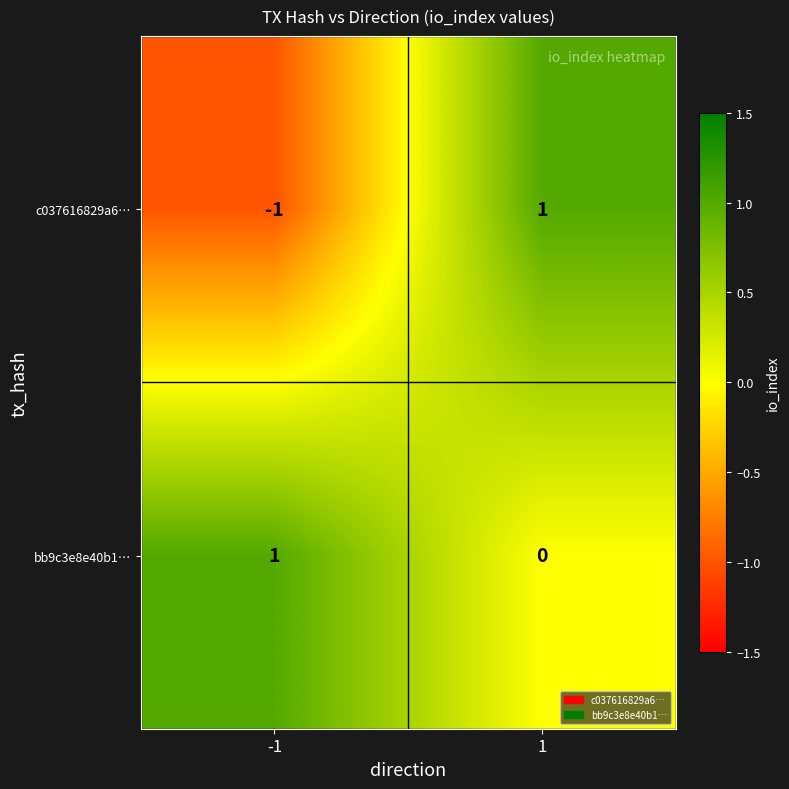

Between -1 and 1, which series saw the biggest shift?

c037616829a6…